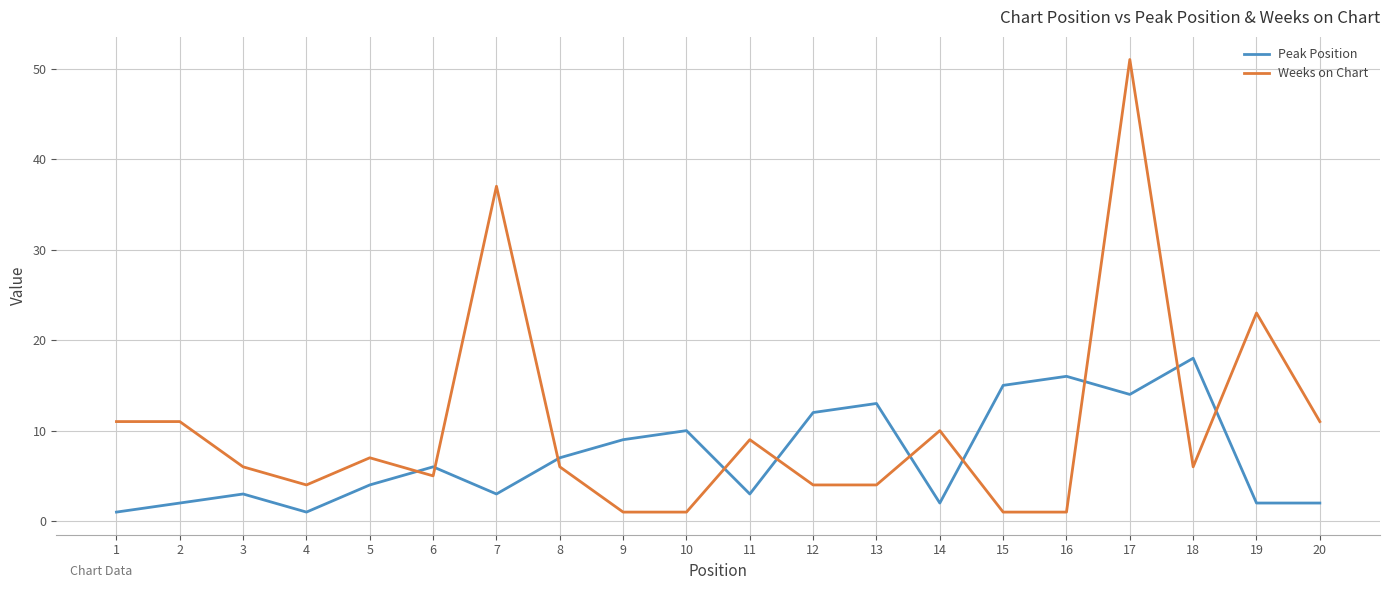

Where is Peak Position nearest to the value 9?

9